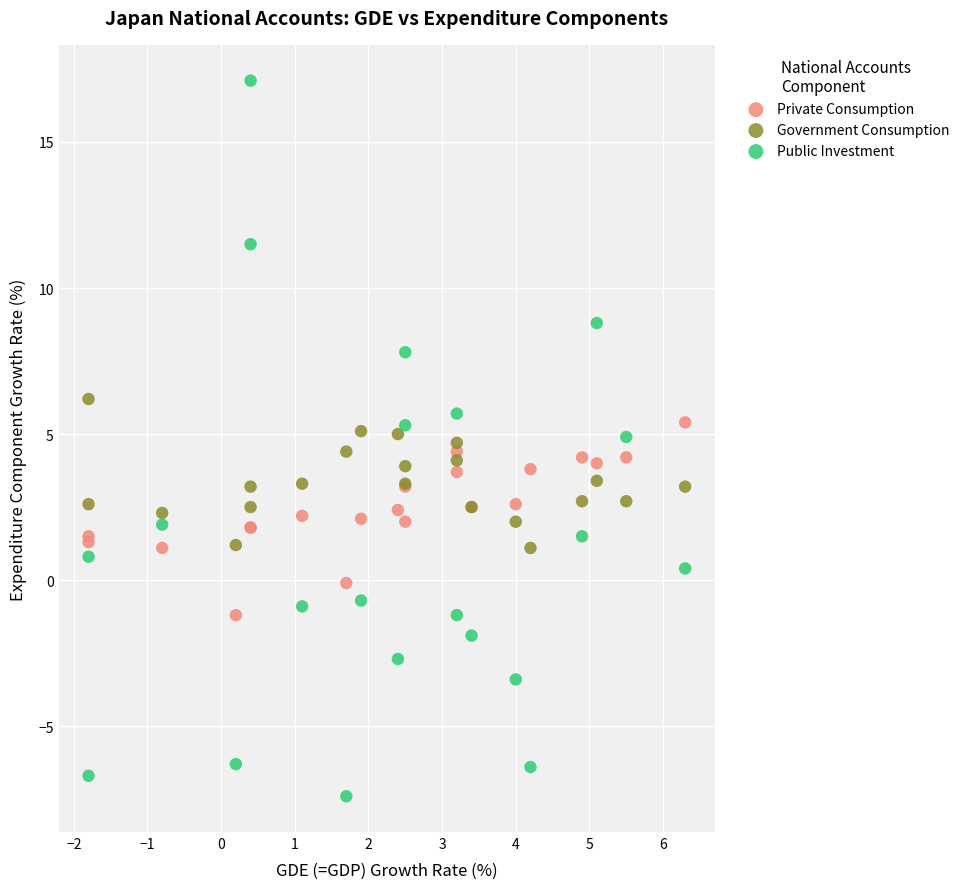

Which series has the widest spread of Y values?

Public Investment